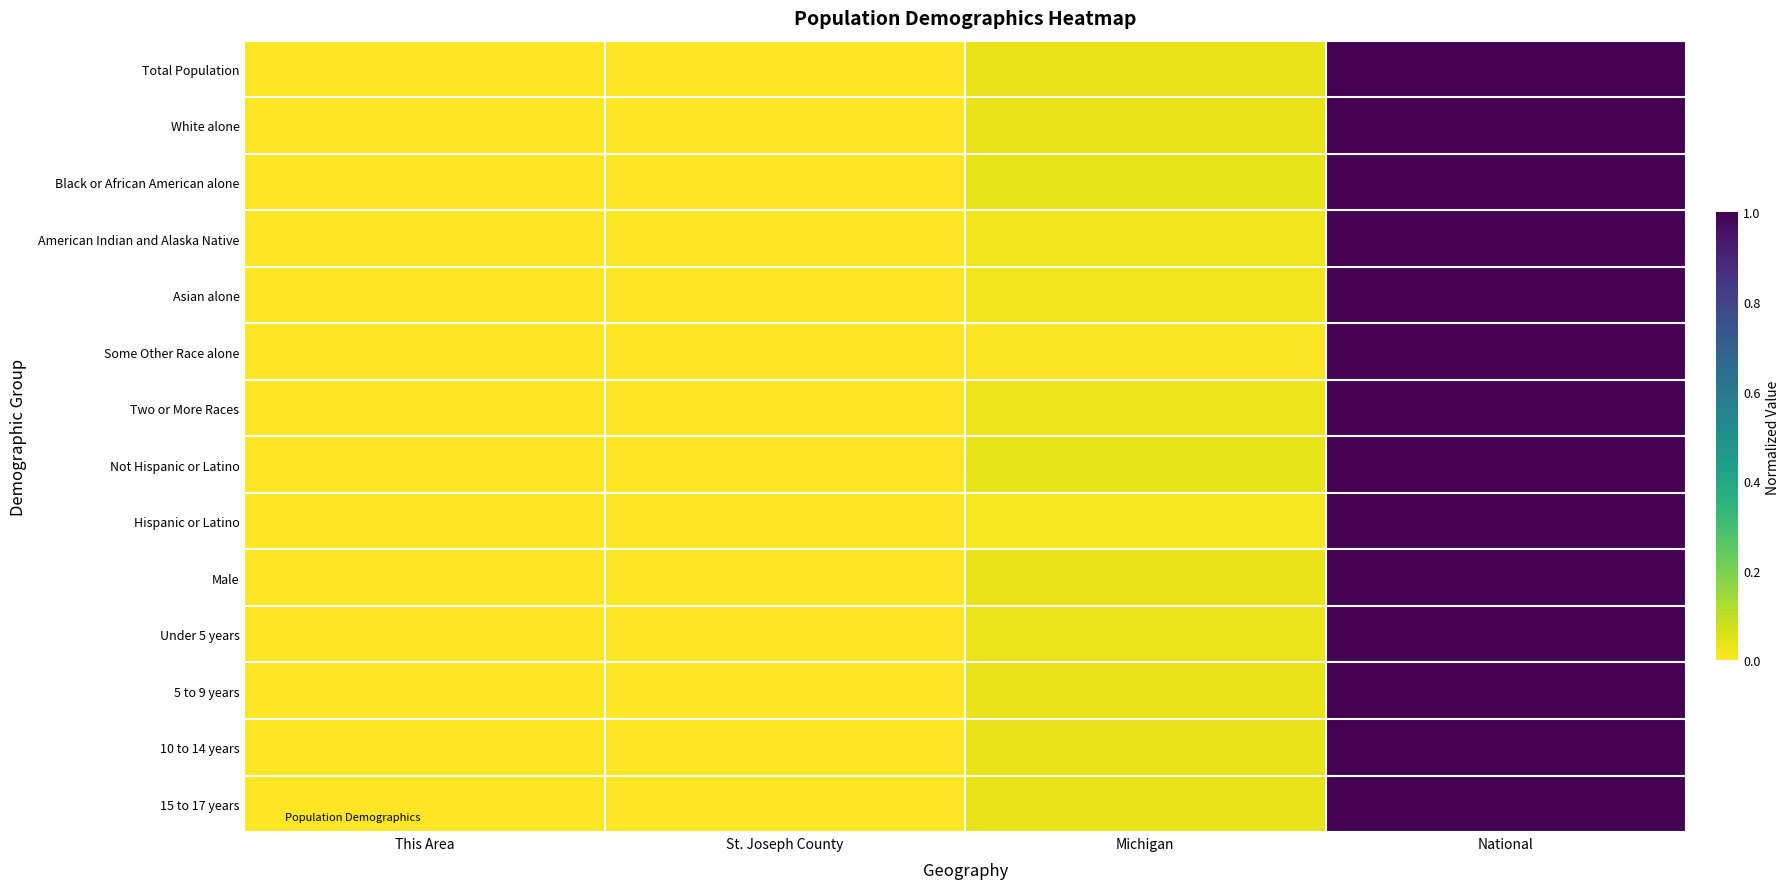

What is the total value across all series at Michigan?

0.4